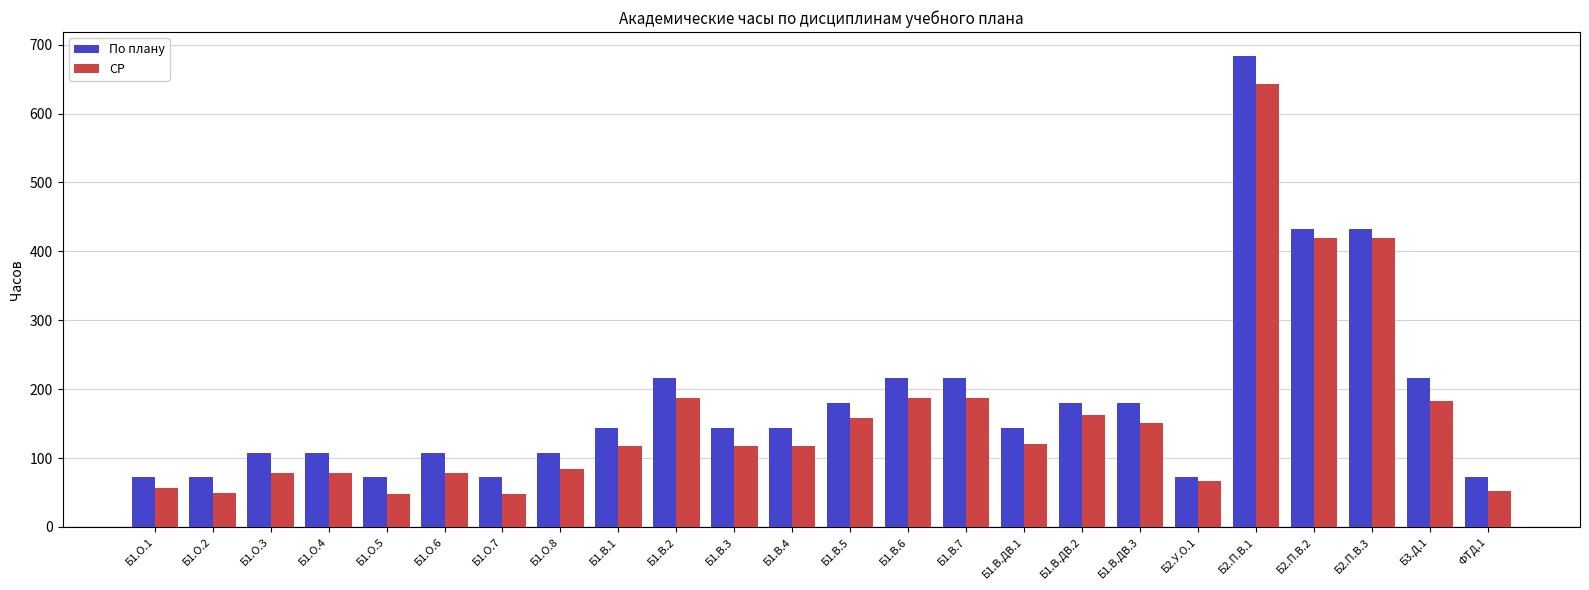

How many bars are there in each group?

2